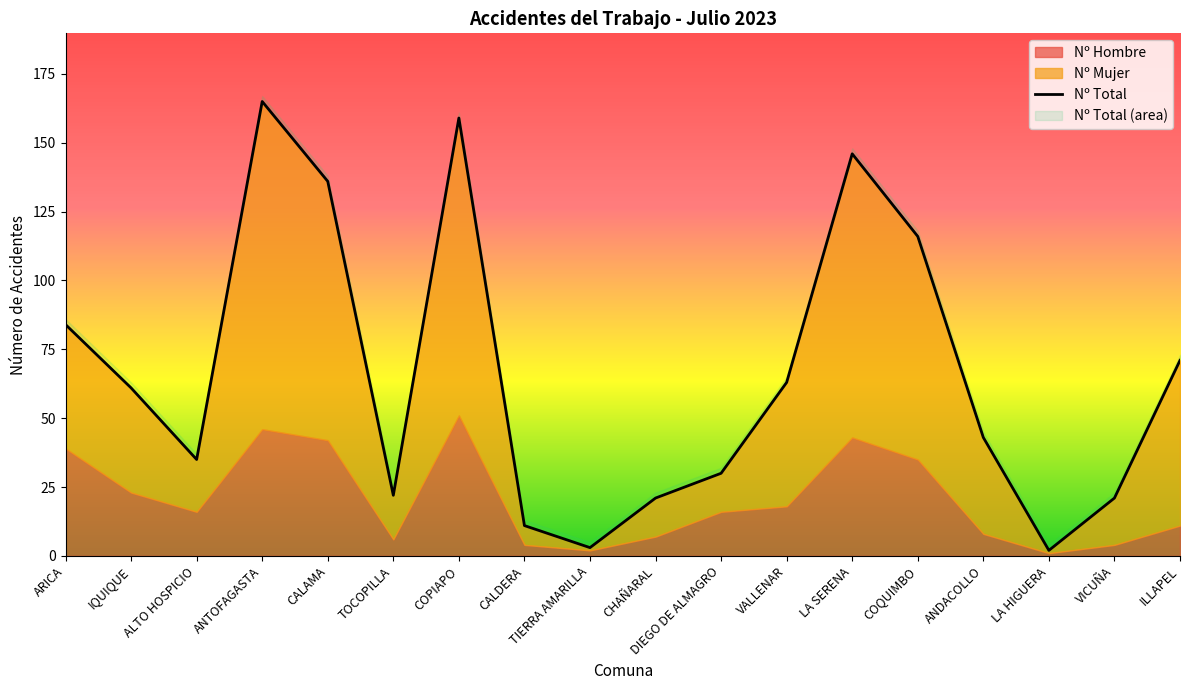

What is the sum of all Nº Mujer values?

817